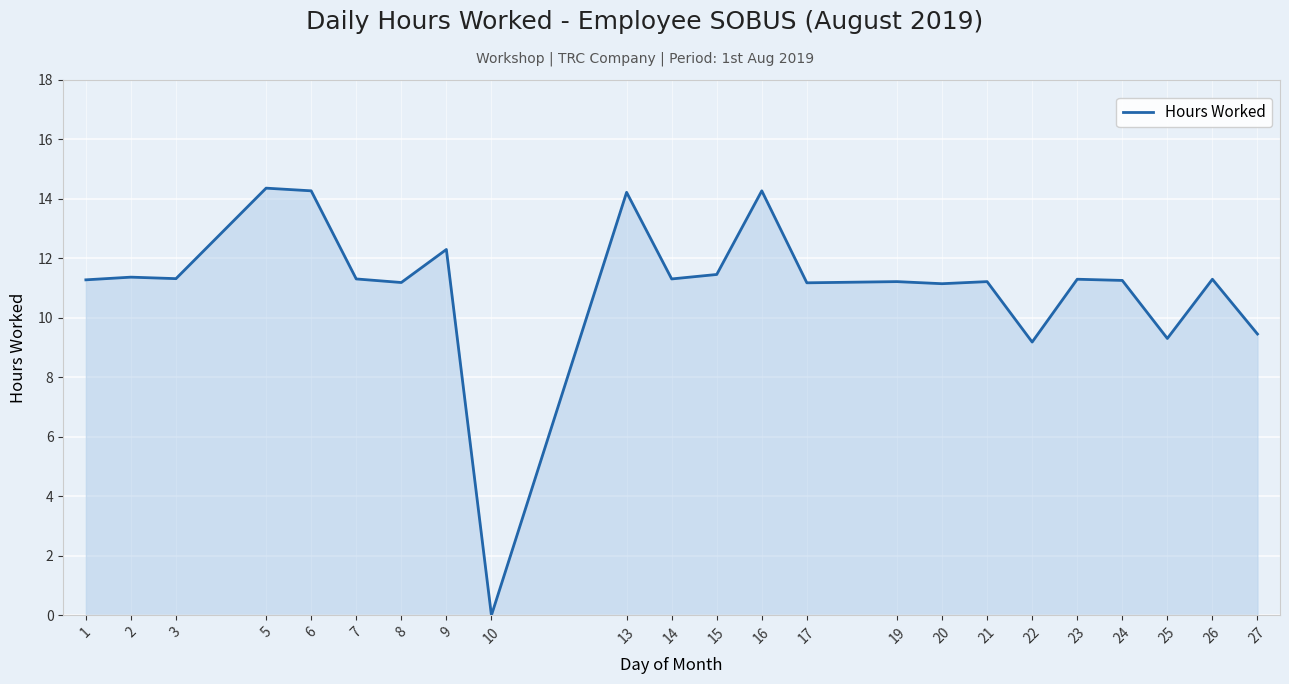

Which label corresponds to the smallest value in the chart?

10